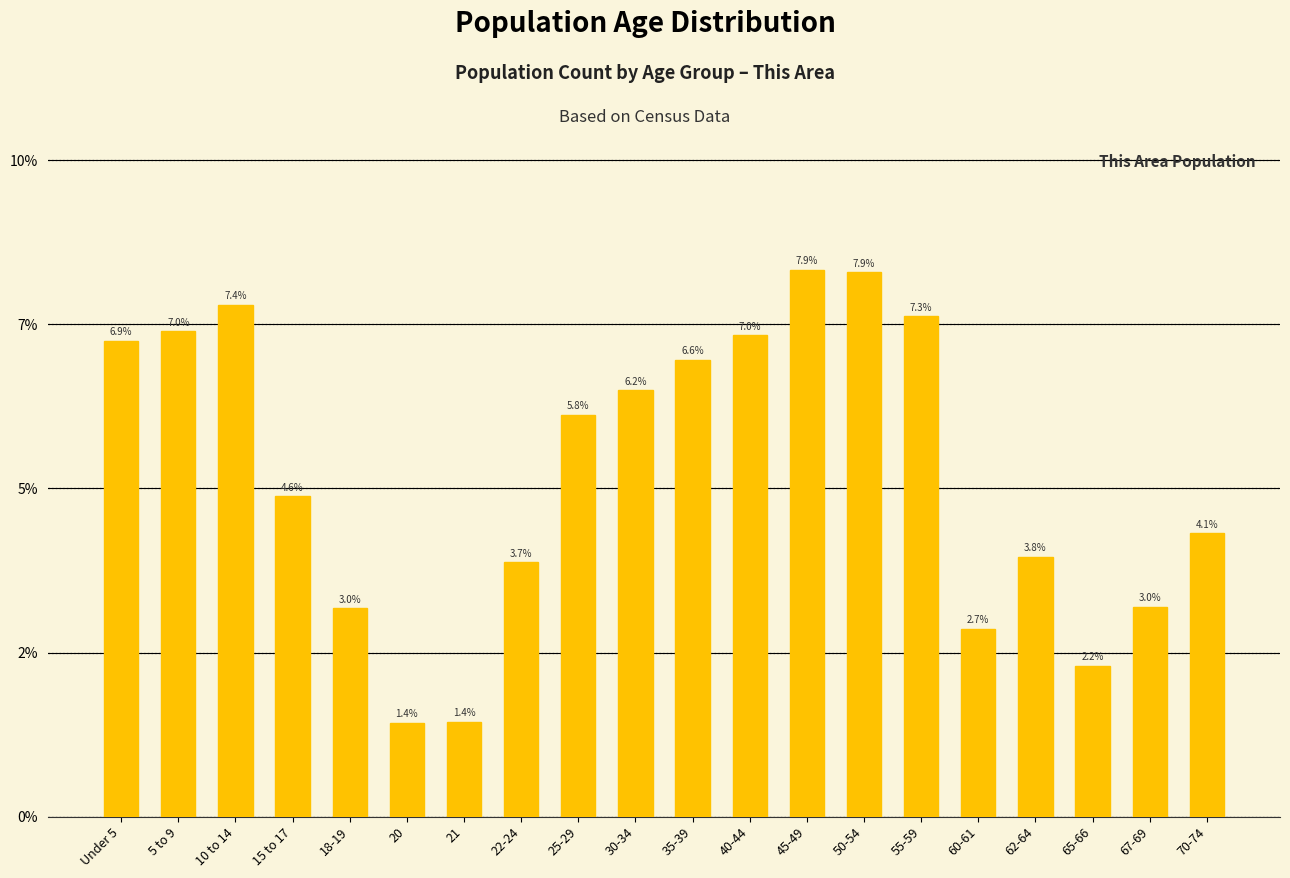

Are the bars horizontal?

No